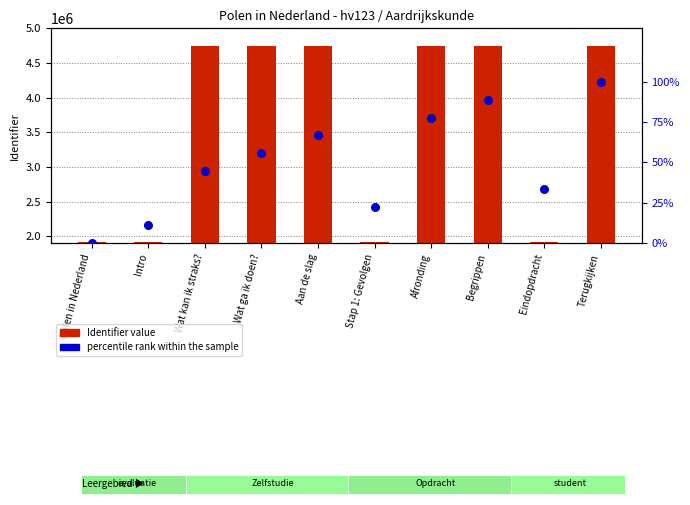

Which series has the largest total across all categories?

Identifier value